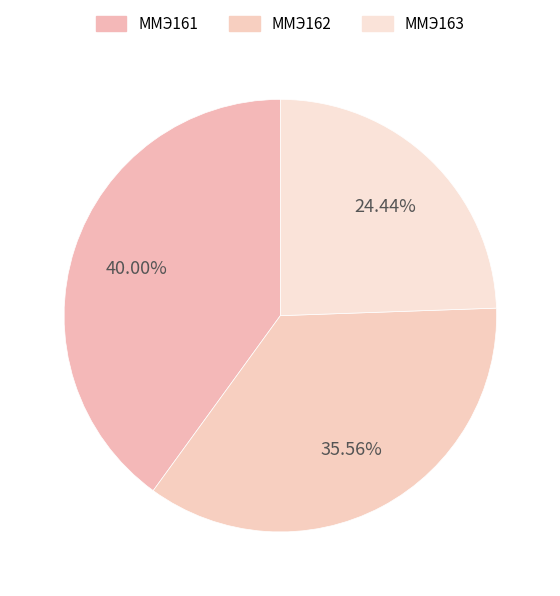

Count the number of slices in the pie.

3